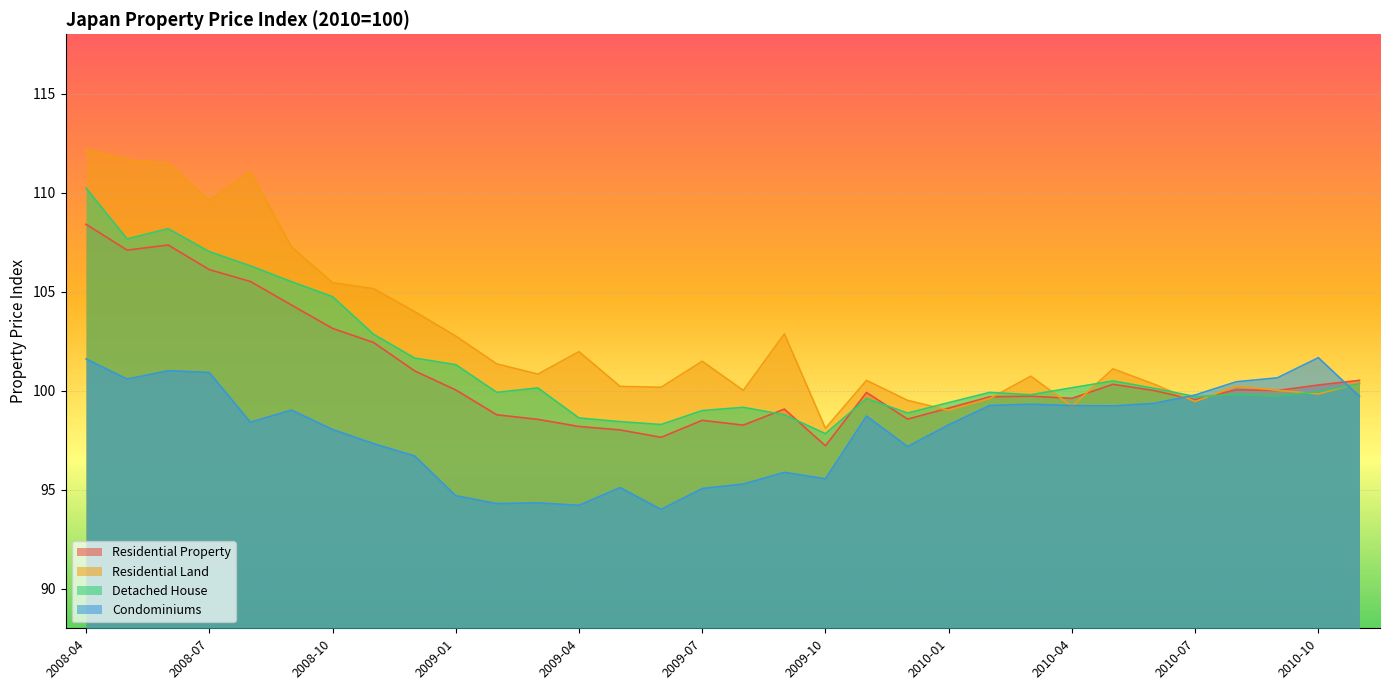

How many values in the Detached House series are below 99?

7